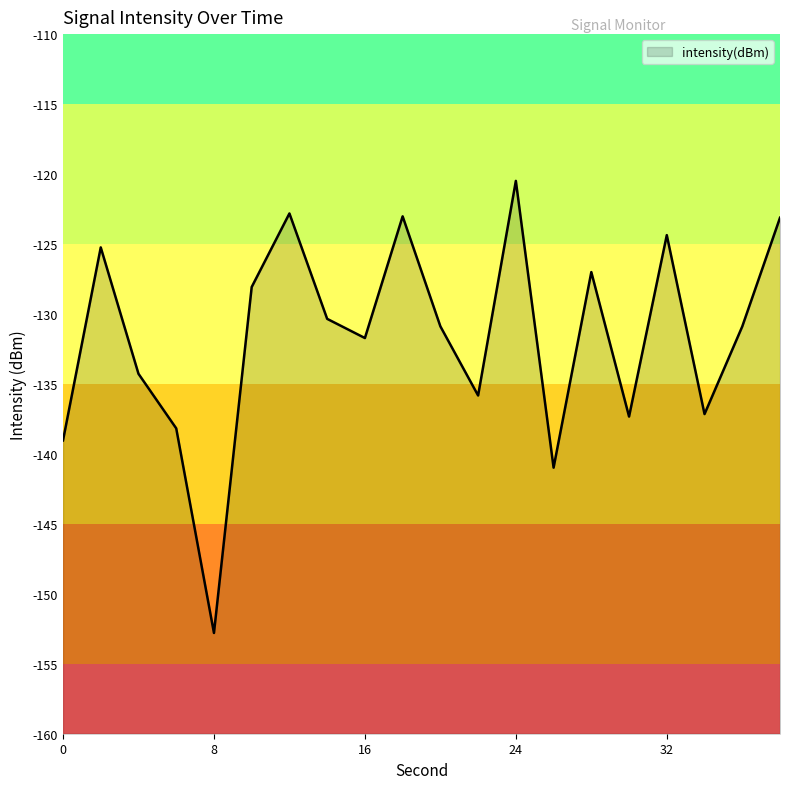

List the labels in order of value, smallest first.

8, 26, 0, 6, 30, 34, 22, 4, 16, 36, 20, 14, 10, 28, 2, 32, 38, 18, 12, 24